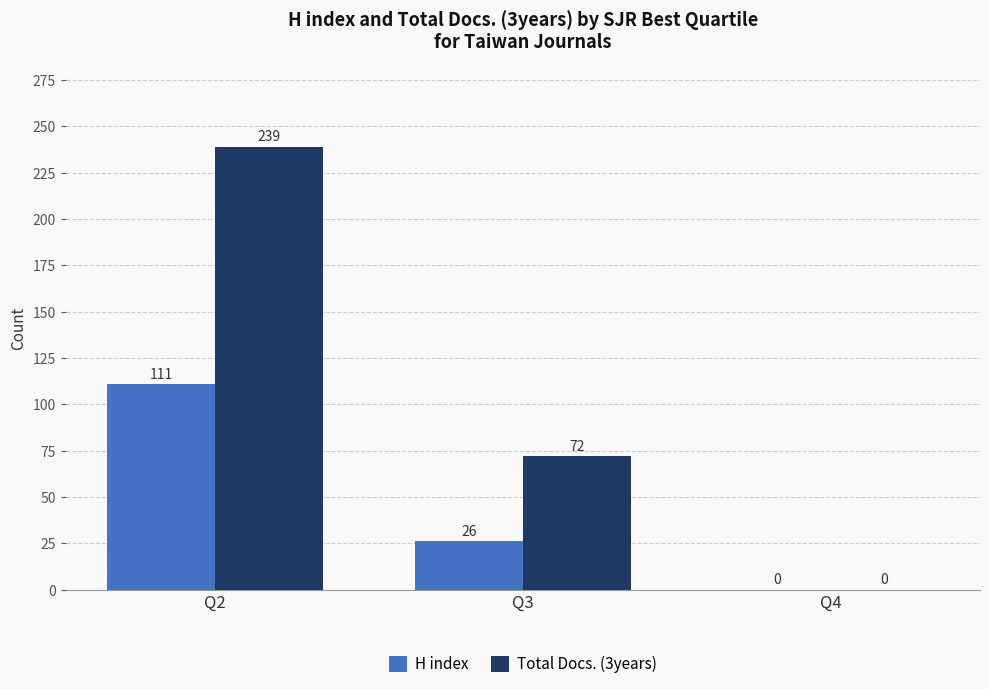

The value of Total Docs. (3years) at Q2 is 354. True or false?

False